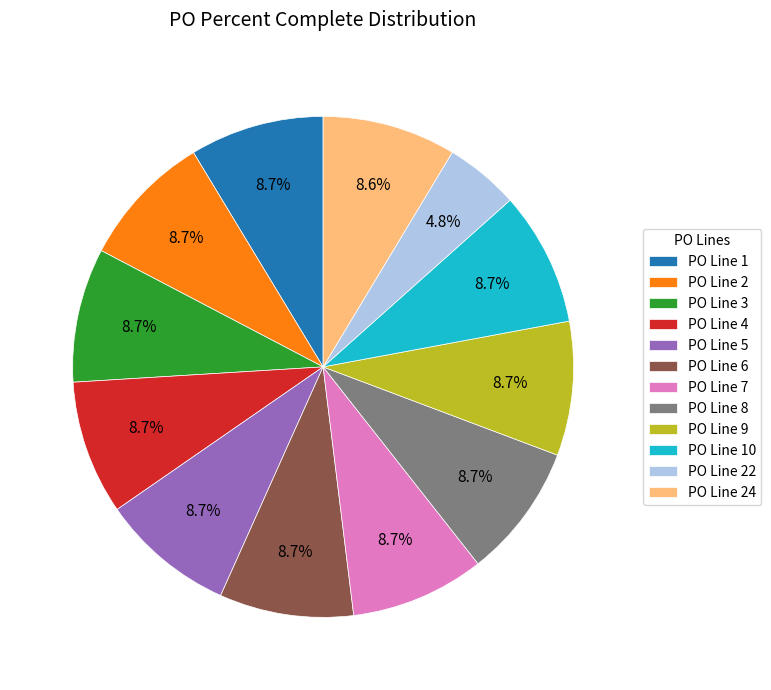

Does PO Line 1 represent more than half of the total?

No